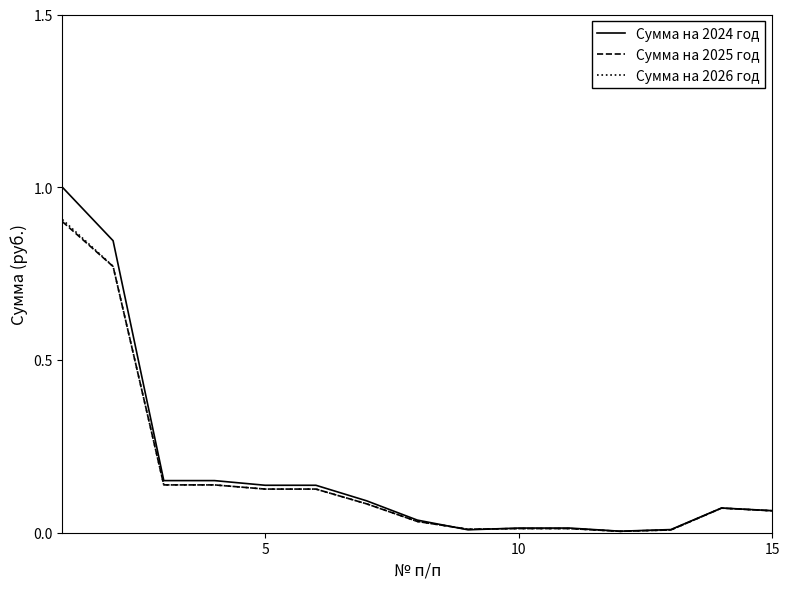

Which series has the largest range (max minus min)?

Сумма на 2024 год